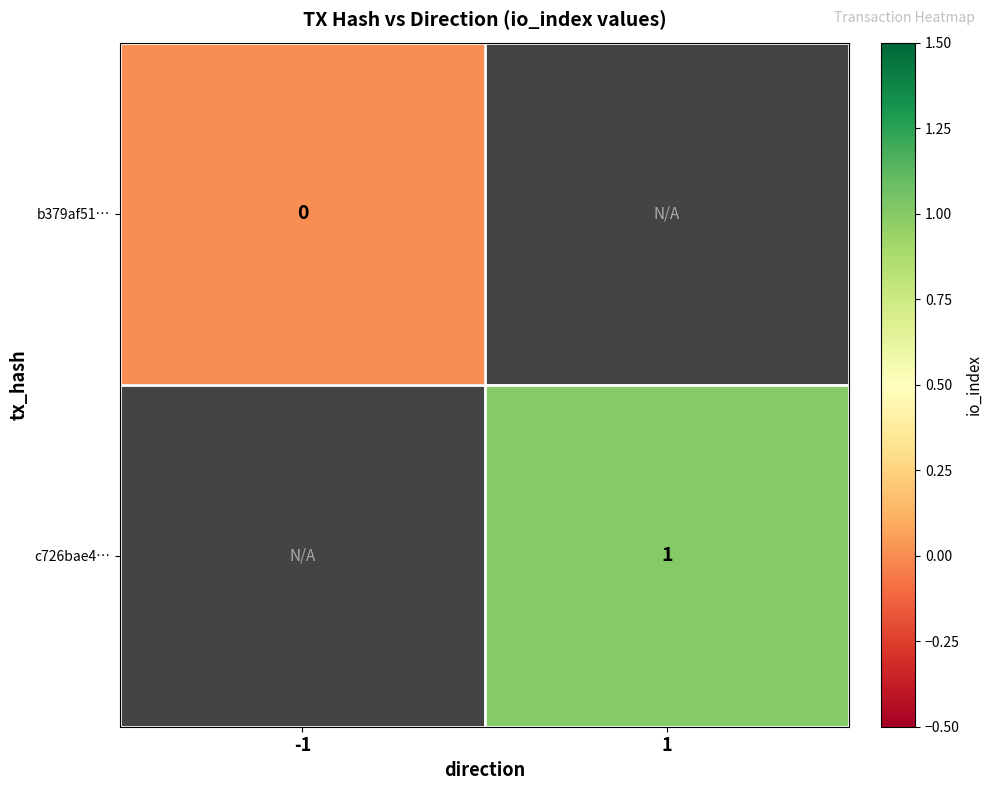

Between -1 and 1, which is larger?

1